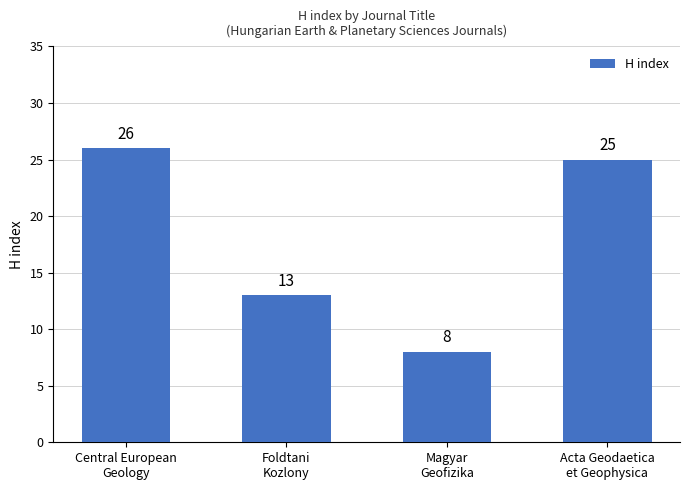

Rank the categories by value from lowest to highest.

Magyar
Geofizika, Foldtani
Kozlony, Acta Geodaetica
et Geophysica, Central European
Geology